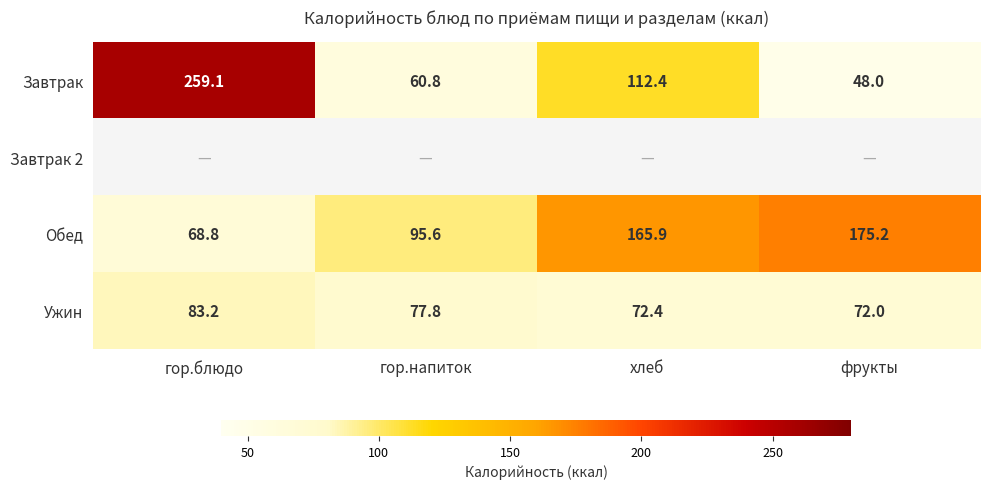

Which category has the lowest value in the Завтрак series?

фрукты